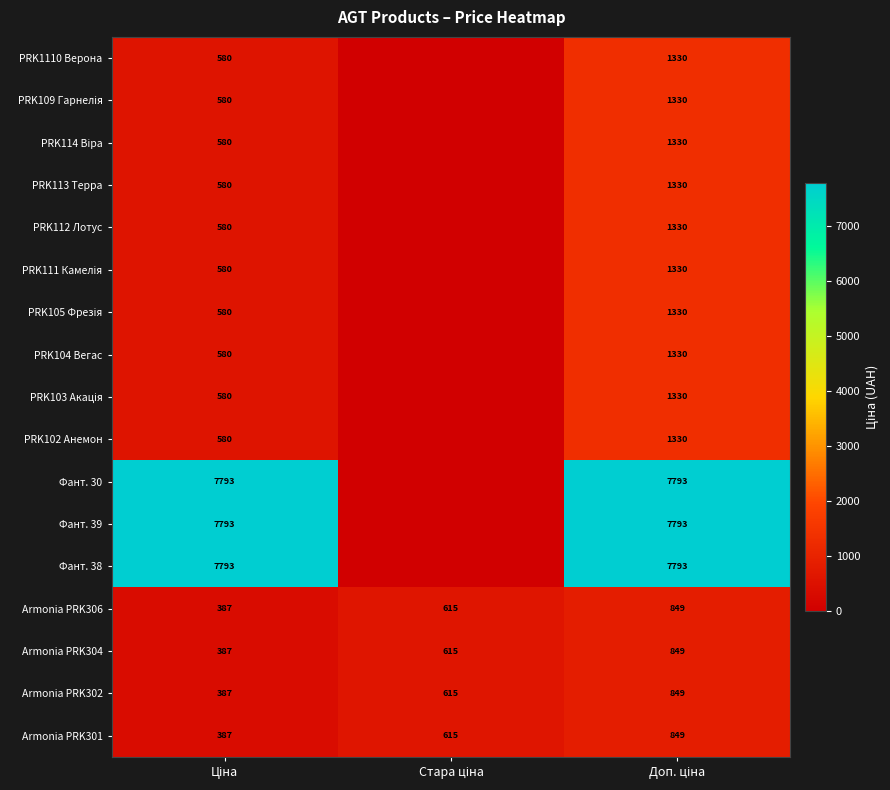

How many Armonia PRK301 values are between 387 and 849?

3